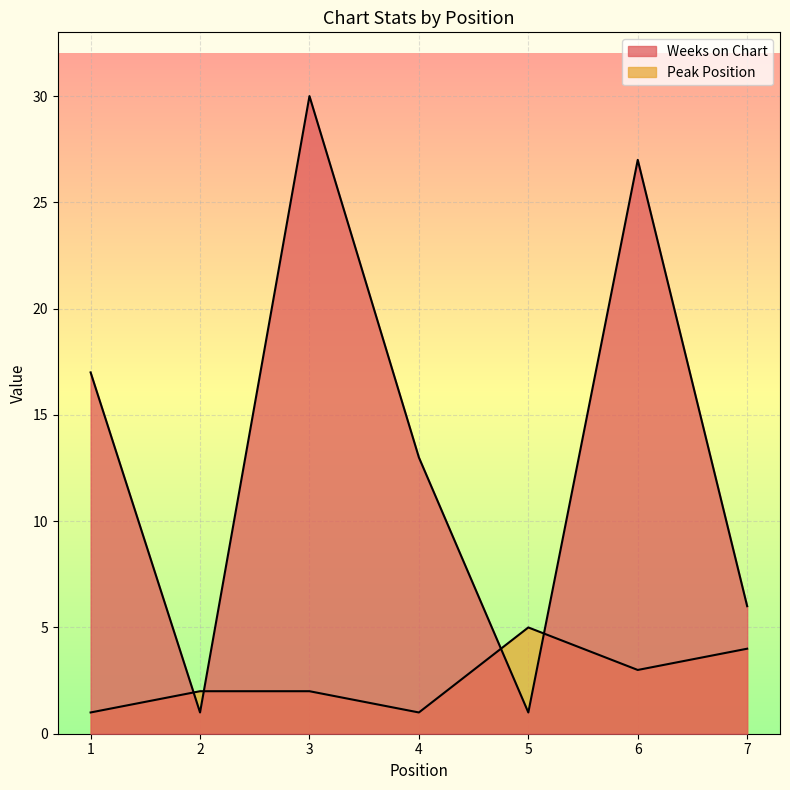

Is the value of Peak Position at 1 greater than the value of Weeks on Chart at 2?

No